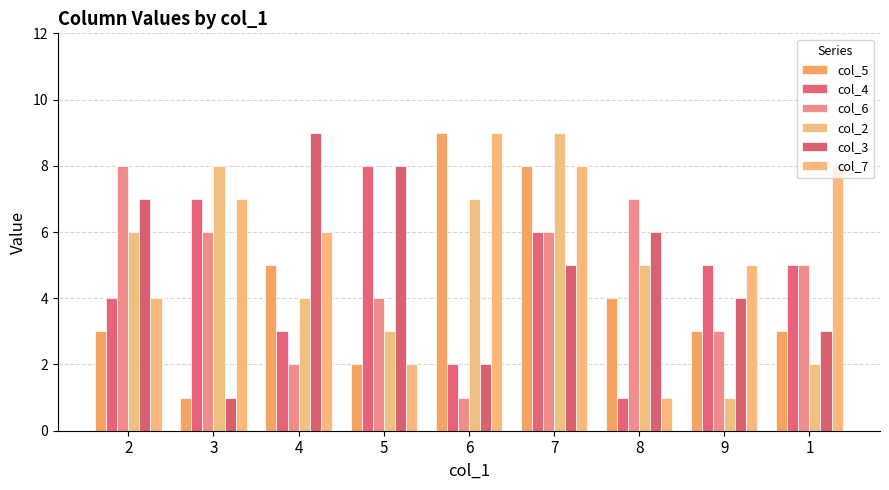

Where does the col_2 series first go above 5?

2